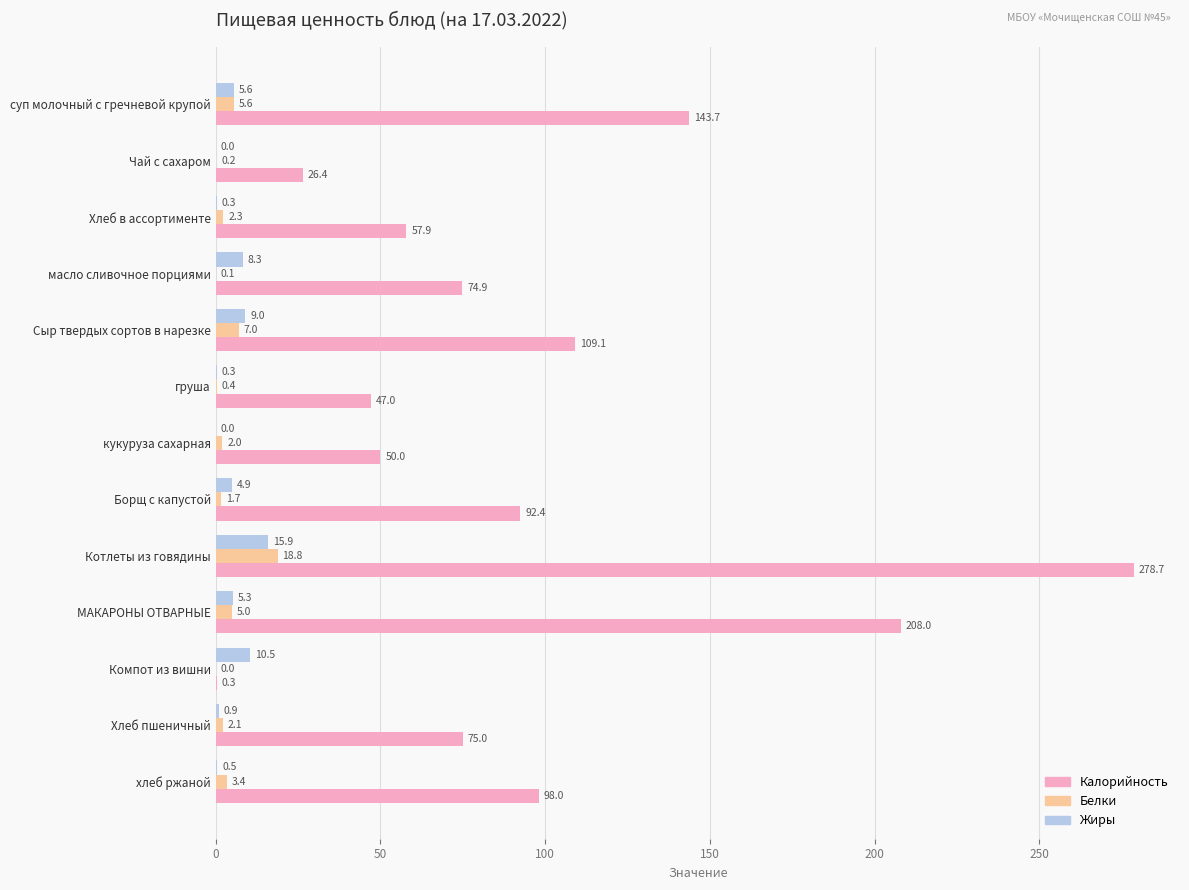

Between Борщ с капустой and Хлеб пшеничный, which series saw the biggest shift?

Калорийность